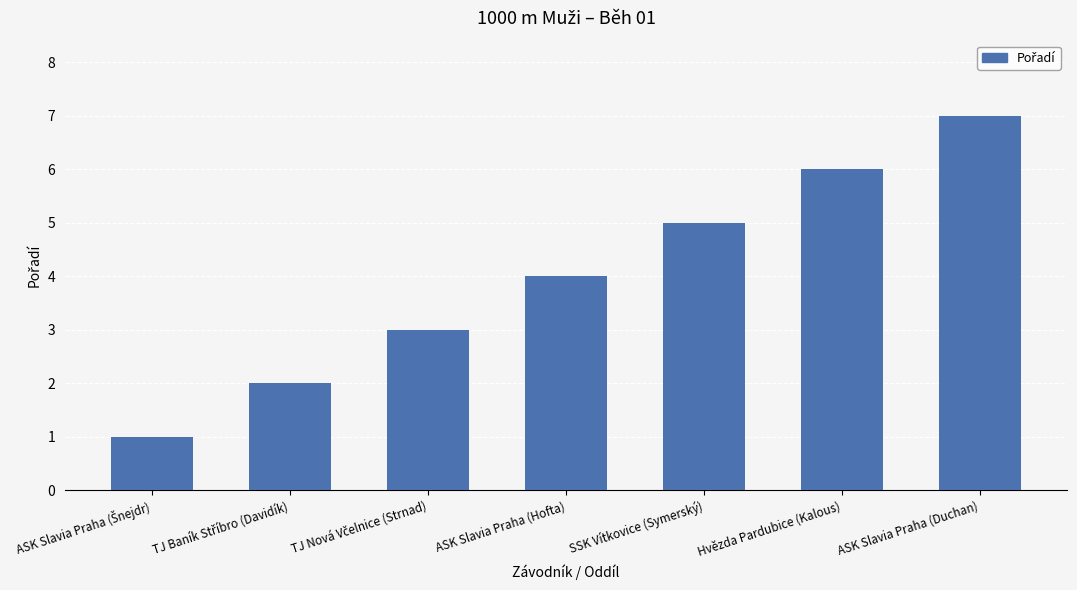

What is the difference between the maximum and minimum values?

6